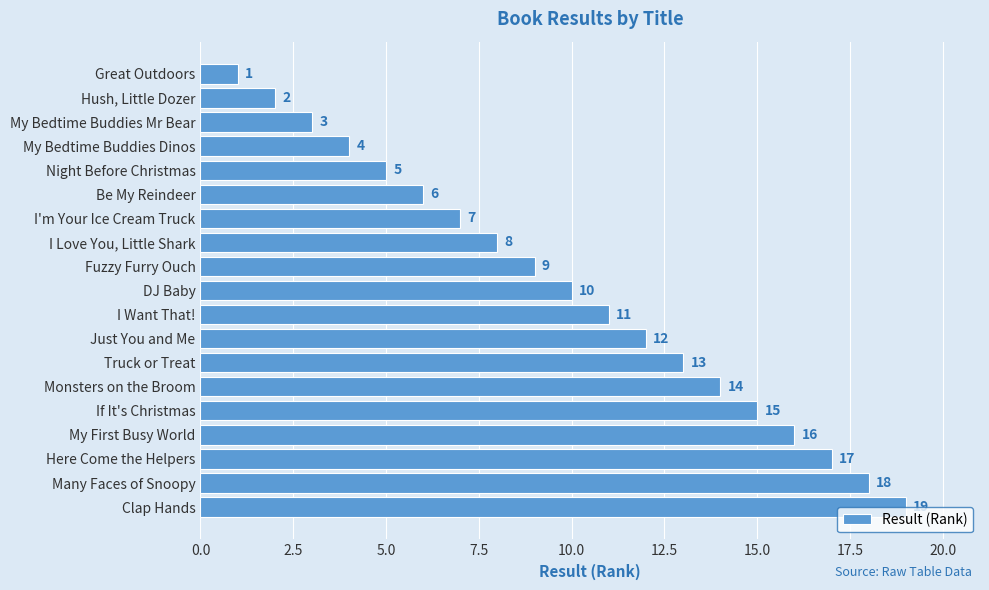

At which label is the value closest to 10?

DJ Baby